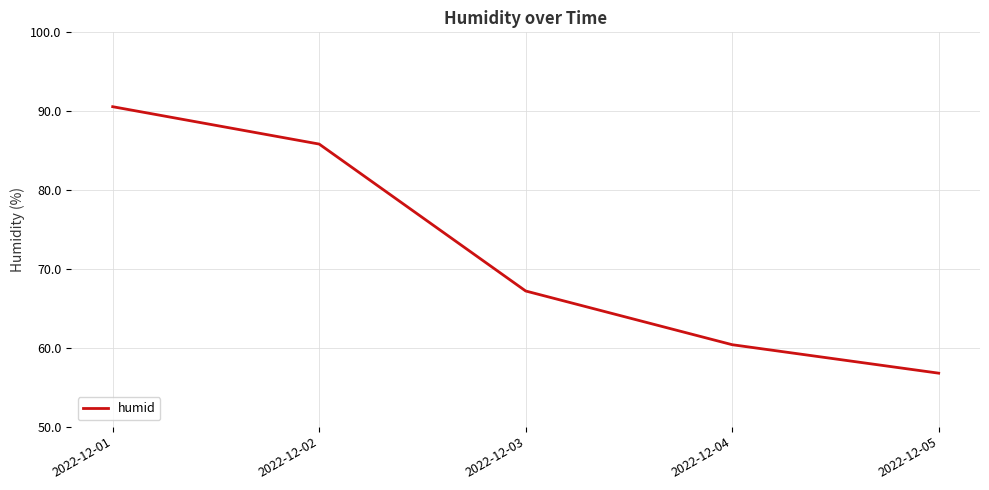

True or false: the data has more than 2 interior local peaks.

False